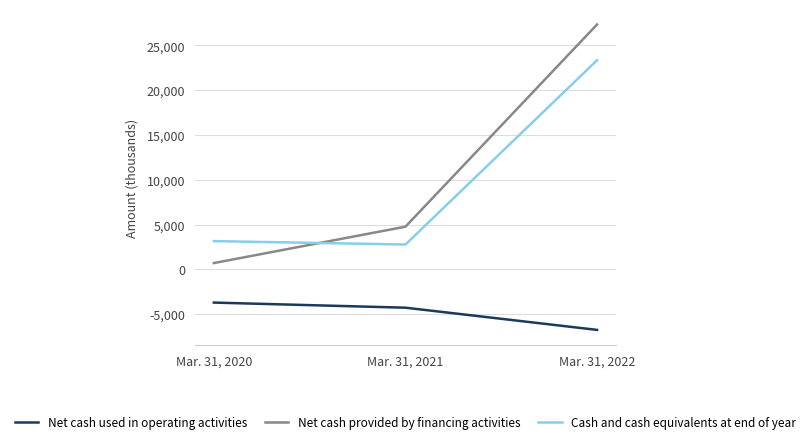

At which label is Cash and cash equivalents at end of year closest to 13061?

Mar. 31, 2020